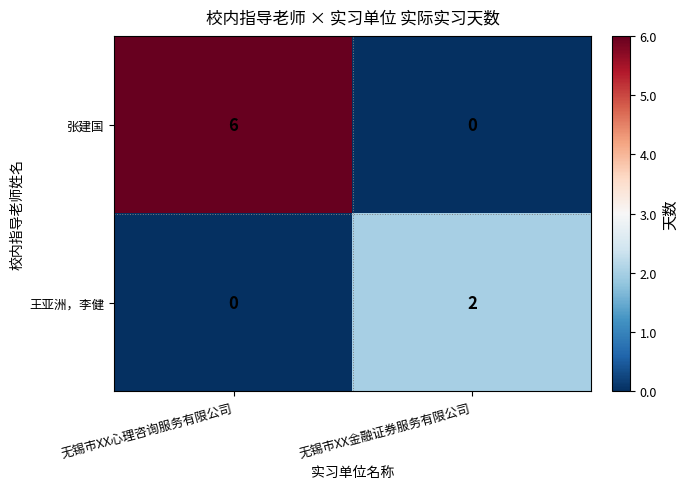

Which series has the largest total across all categories?

张建国